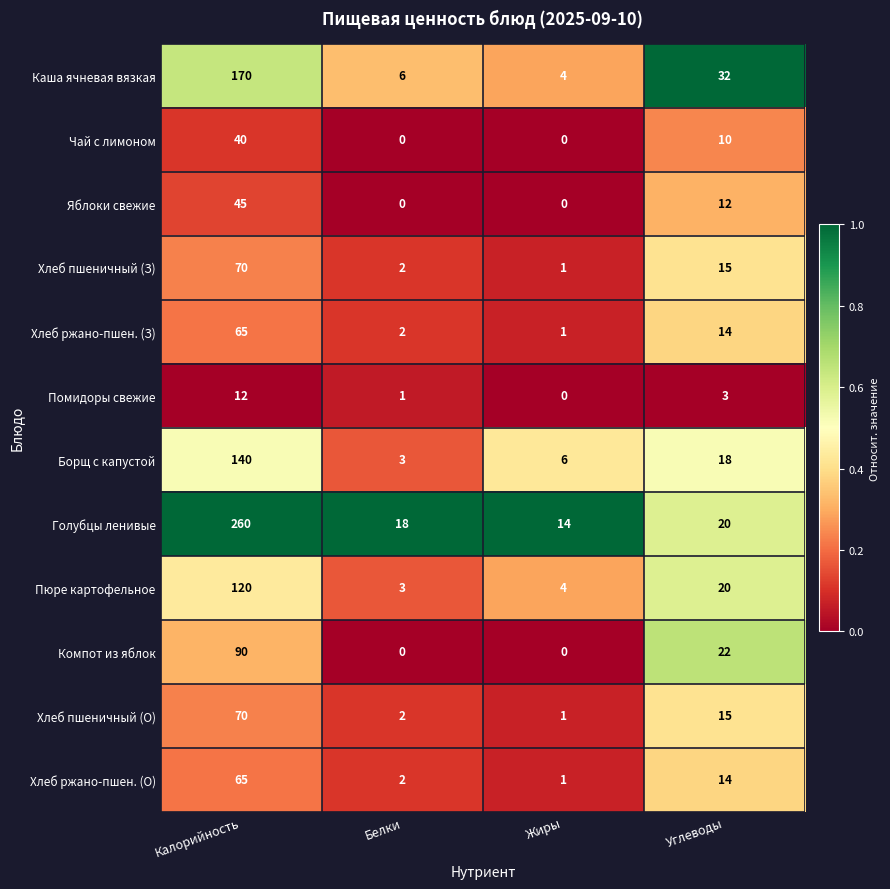

Which series has the widest spread of values?

Голубцы ленивые